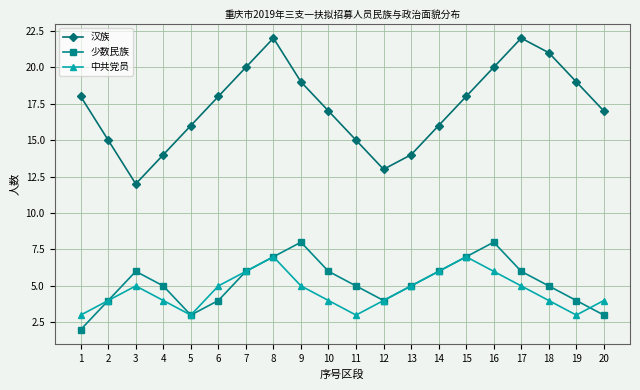

What is the highest value of the 少数民族 series?

8